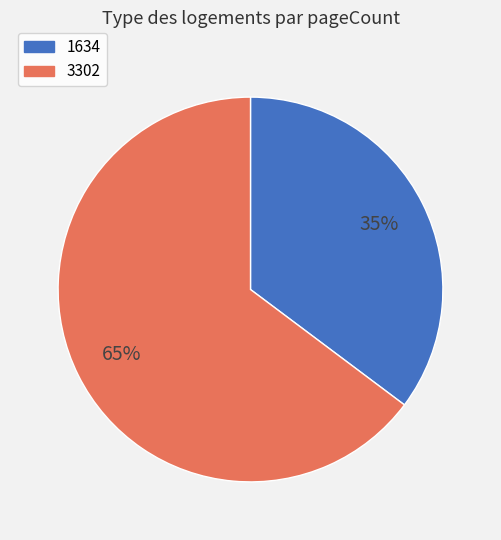

Do 3302 and 1634 together represent more than half of the pie?

Yes